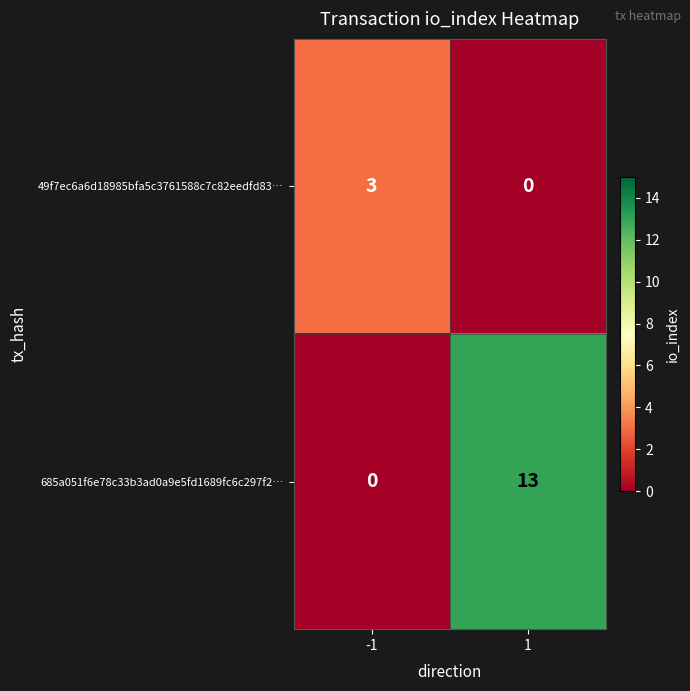

What is the maximum value for 685a051f6e78c33b3ad0a9e5fd1689fc6c297f2…?

13